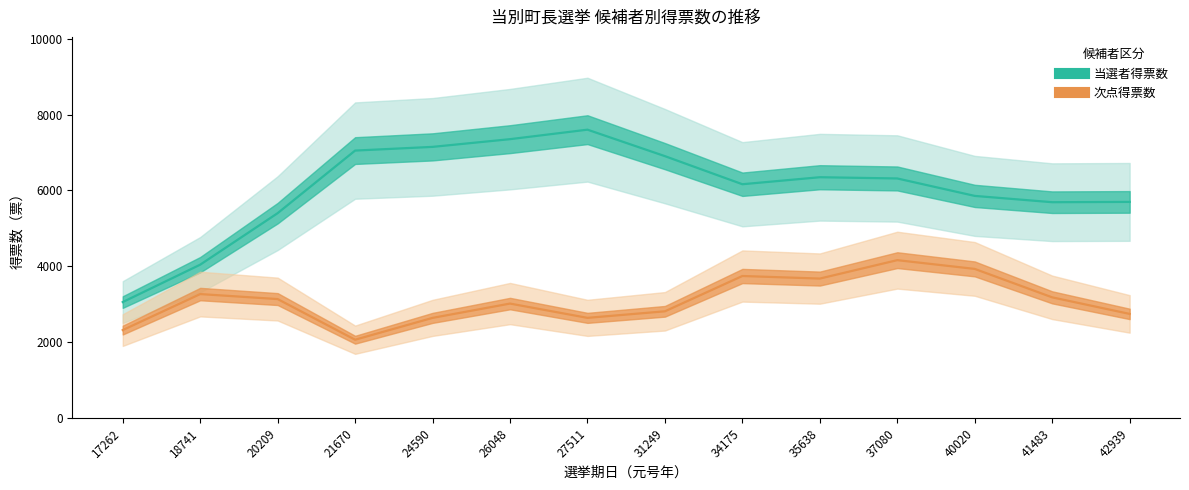

What is the difference between the highest and lowest values at 27511?

5491